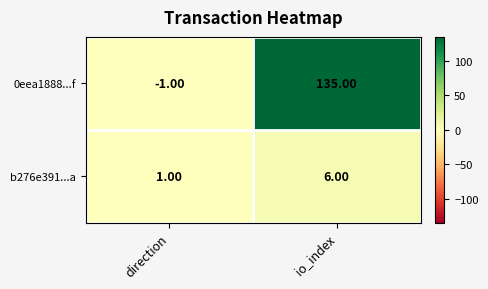

What is the maximum value shown in the chart?

135